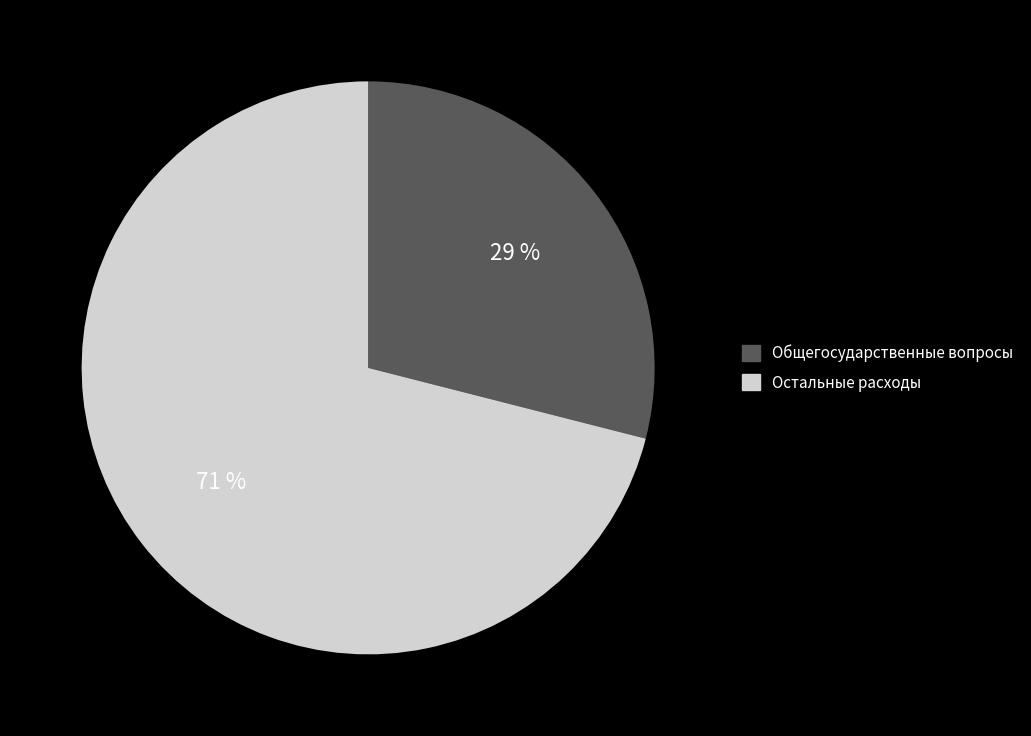

Is it true that Общегосударственные вопросы is 29% of the pie?

True